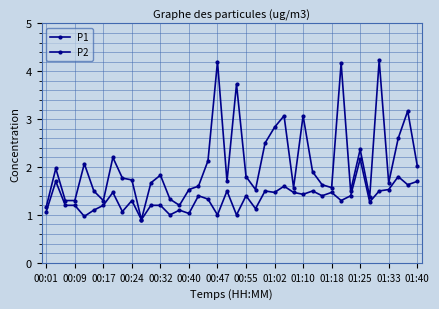

How many values in the P1 series are below 1?

1